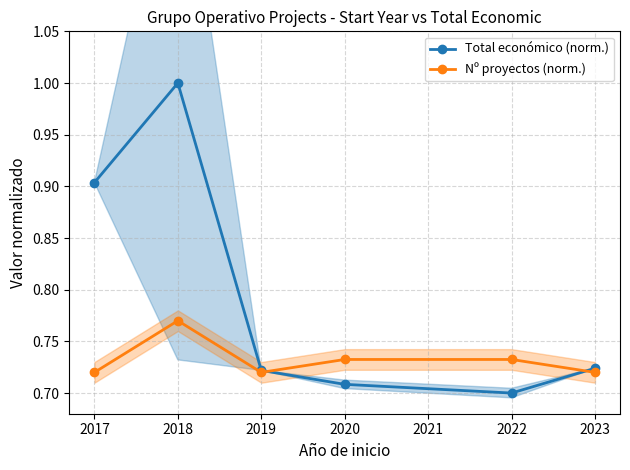

True or false: Total económico (norm.) has a value of 1.0 at 2018.

True